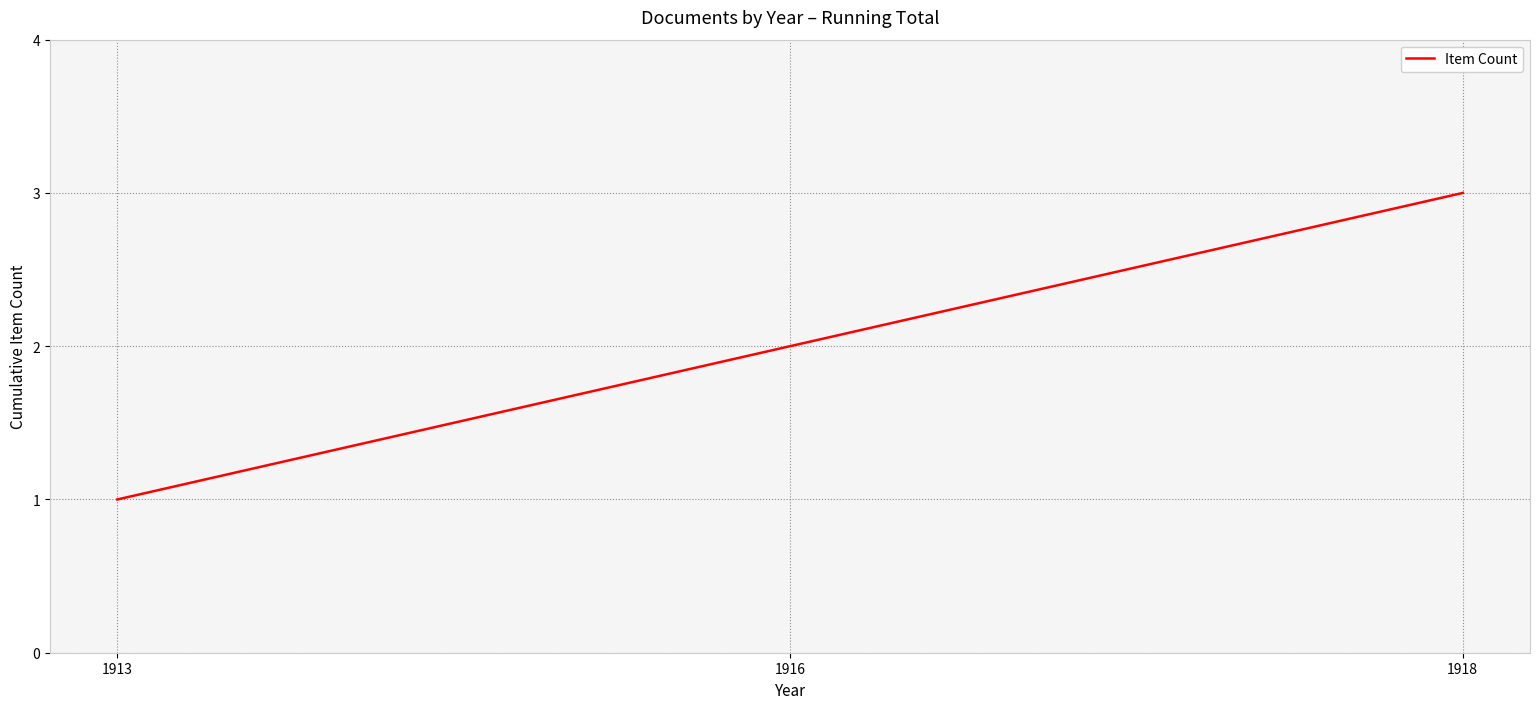

The value at 1913 is 1. True or false?

True